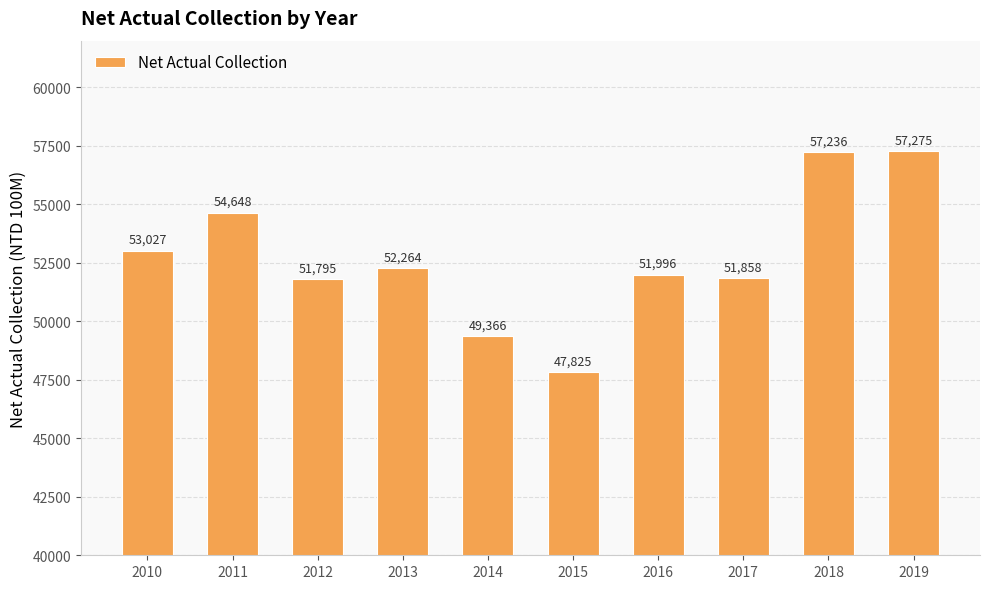

Reading right to left, list all the values displayed in this chart.

57275	57236	51858	51996	47825	49366	52264	51795	54648	53027